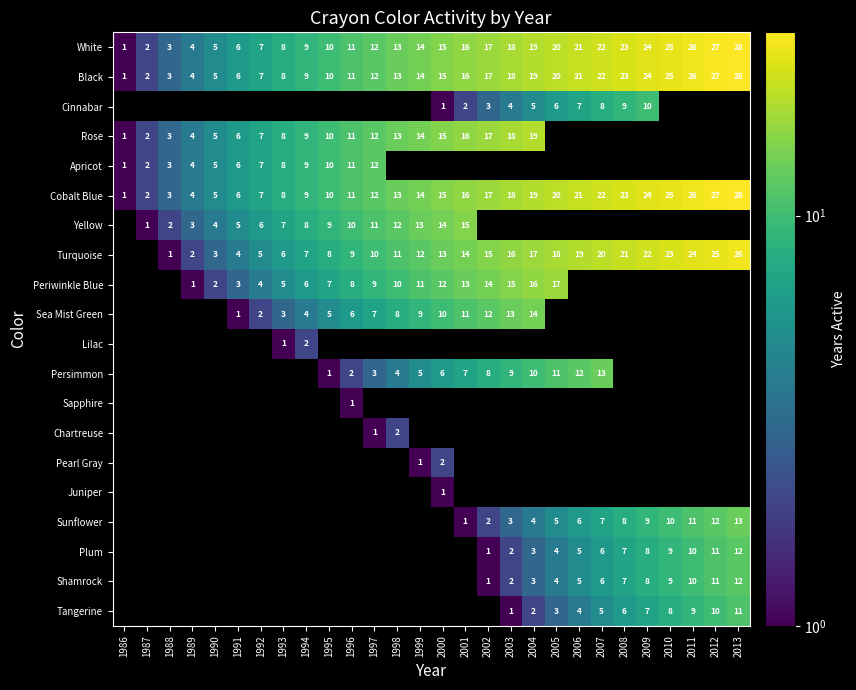

Which category has the highest value in the White series?

2013